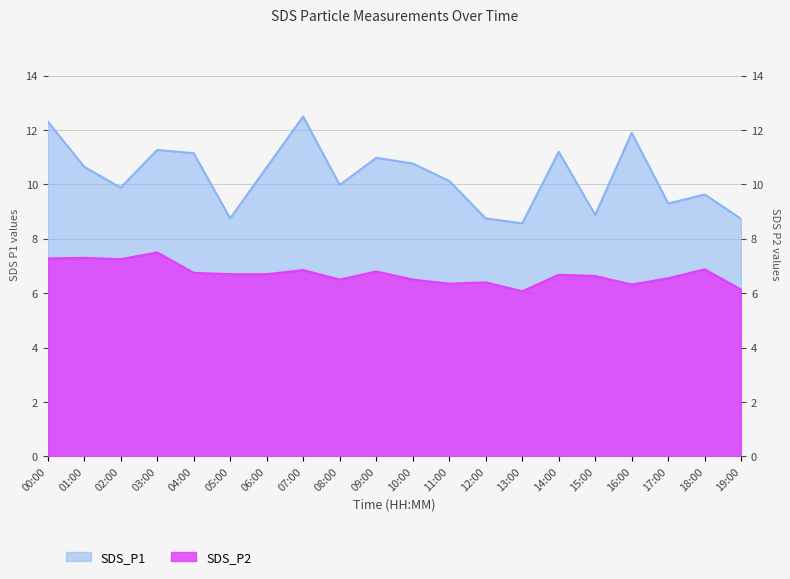

Reading left to right, extract all data points from this chart.

SDS_P1: 12.3	10.7	9.9	11.3	11.2	8.8	10.6	12.5	10.0	11.0	10.8	10.1	8.8	8.6	11.2	8.9	11.9	9.3	9.6	8.7
SDS_P2: 7.3	7.3	7.2	7.5	6.8	6.7	6.7	6.8	6.5	6.8	6.5	6.3	6.4	6.1	6.7	6.6	6.3	6.5	6.9	6.1